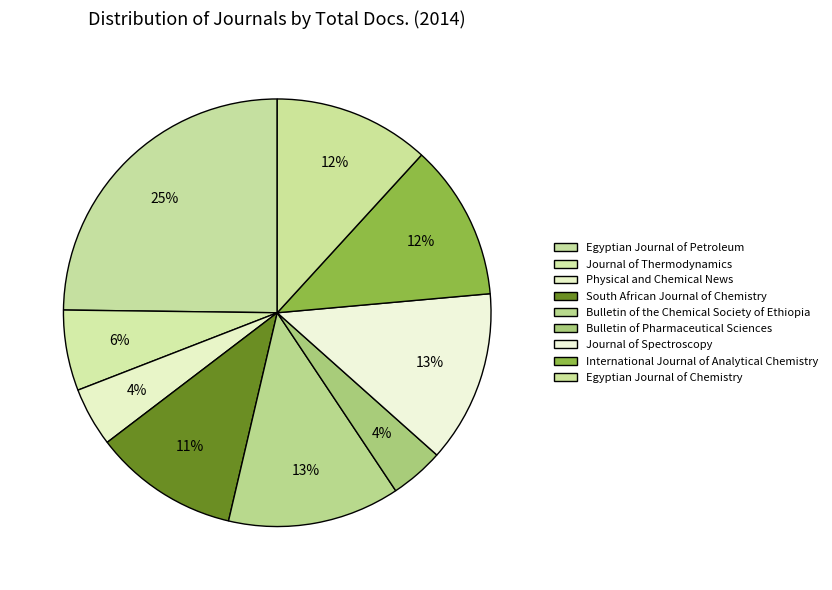

Does South African Journal of Chemistry account for over 50% of the chart?

No